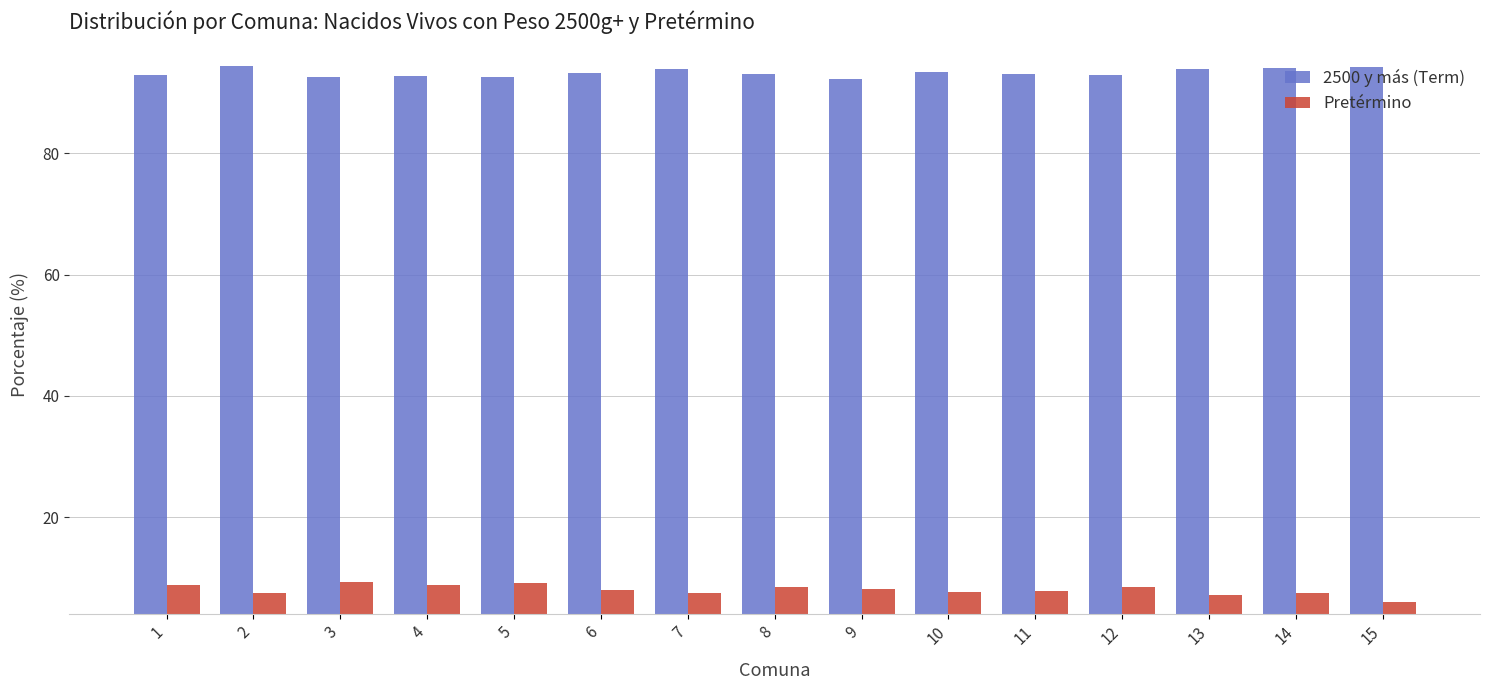

What are all the series names shown in the legend?

2500 y más (Term), Pretérmino